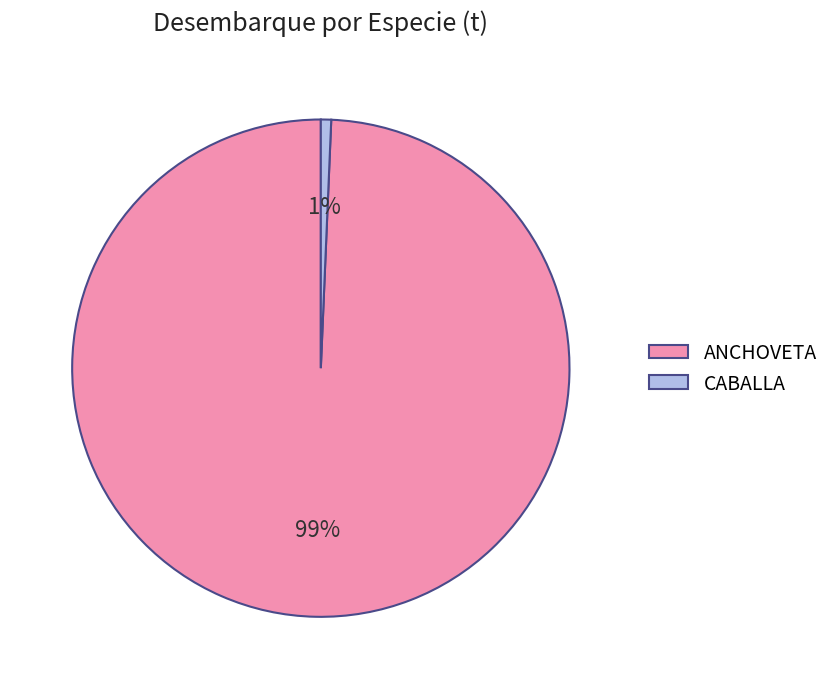

Between CABALLA and ANCHOVETA, which is larger?

ANCHOVETA